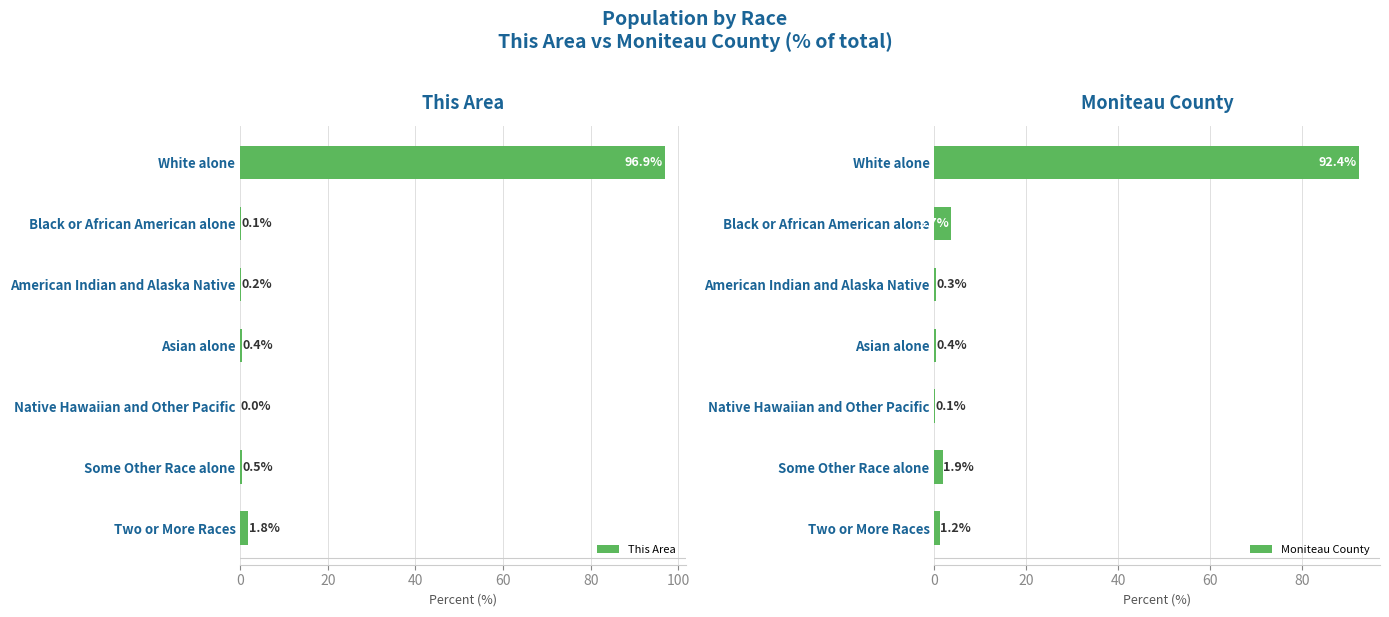

Which series has the widest spread of values?

This Area